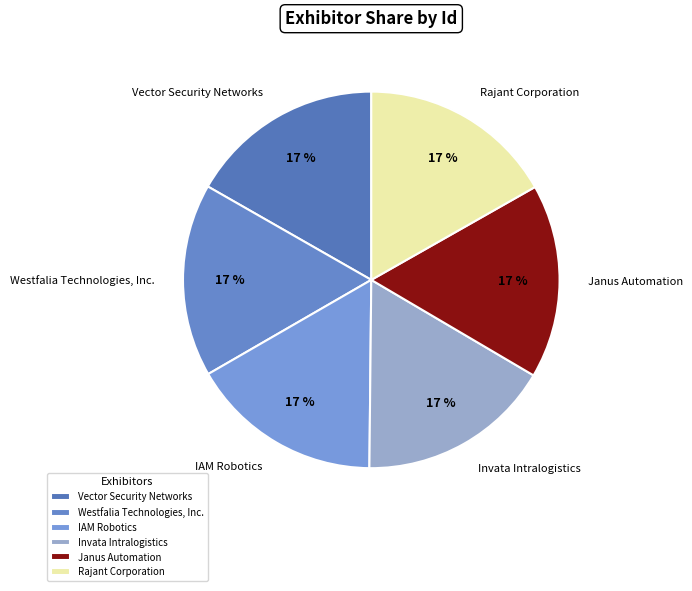

How many slices are in this pie chart?

6